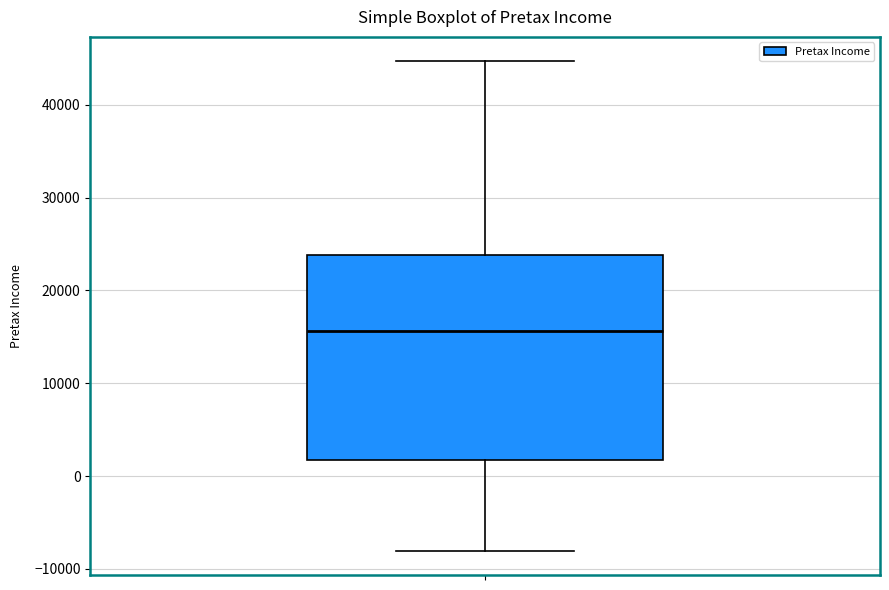

Read this box plot against the y-axis: the position of the median line, the range covered by the box, and the ends of both whiskers. The values are not printed on the chart, so give them approximately, as read against the axis.

median 16000, box 2000 to 24000, whiskers -8000 to 45000